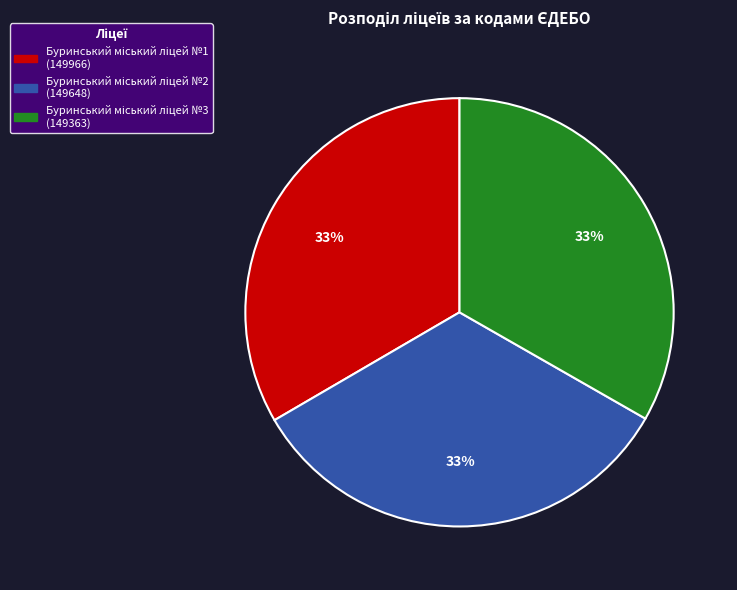

Does any single category account for the majority?

No